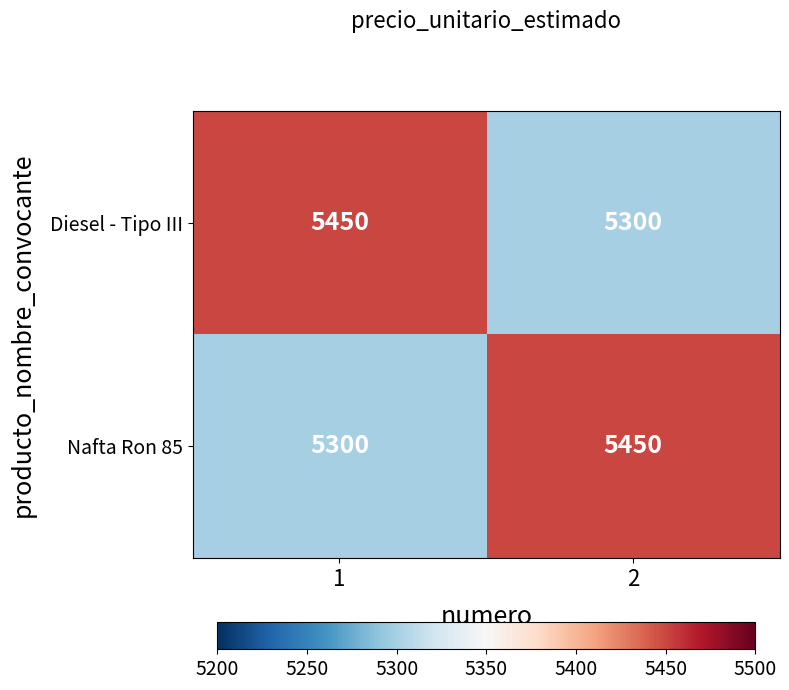

Reading left to right, transcribe all the data shown in this chart.

Diesel - Tipo III: 5450	5300
Nafta Ron 85: 5300	5450